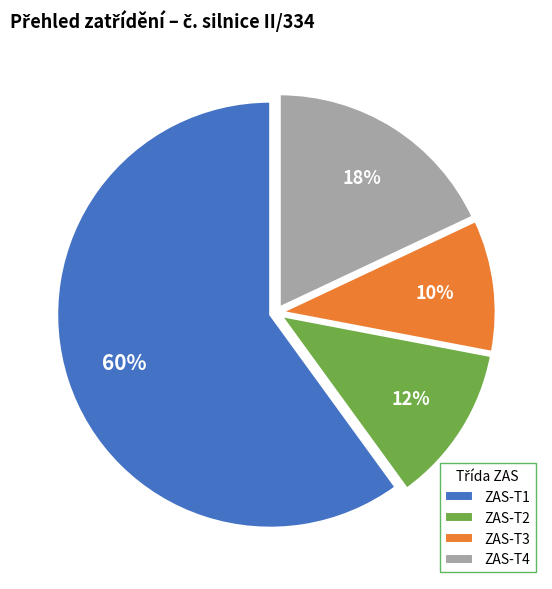

To the nearest percent, what is the difference between the largest and smallest slice percentages?

50%